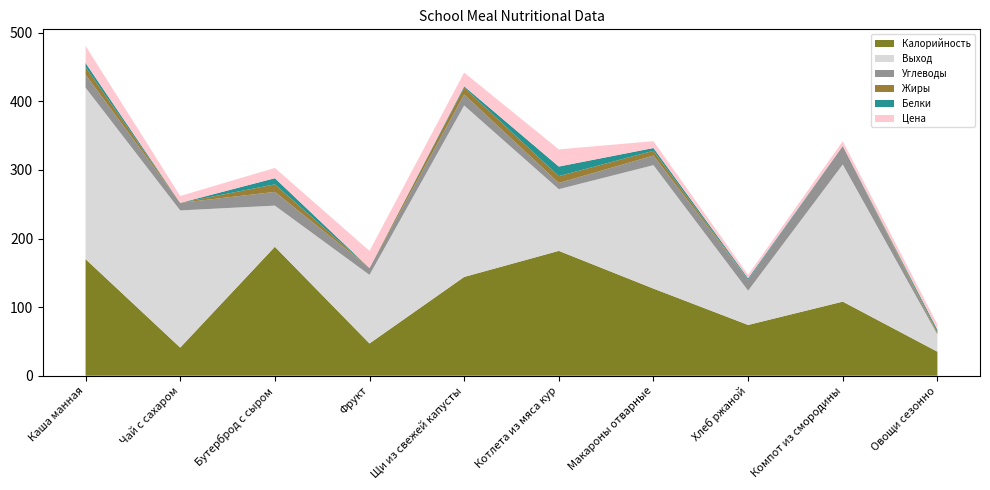

Reading right to left, extract all data points from this chart.

Калорийность: Овощи сезонно=35	Компот из смородины=108	Хлеб ржаной=74	Макароны отварные=127	Котлета из мяса кур=182	Щи из свежей капусты=144	Фрукт=47	Бутерброд с сыром=188	Чай с сахаром=41	Каша манная=170
Белки: Овощи сезонно=3	Компот из смородины=0	Хлеб ржаной=2	Макароны отварные=4	Котлета из мяса кур=14	Щи из свежей капусты=2	Фрукт=0	Бутерброд с сыром=9	Чай с сахаром=0	Каша манная=6
Жиры: Овощи сезонно=3	Компот из смородины=0	Хлеб ржаной=0	Макароны отварные=7	Котлета из мяса кур=10	Щи из свежей капусты=10	Фрукт=0	Бутерброд с сыром=11	Чай с сахаром=0	Каша манная=11
Углеводы: Овощи сезонно=1	Компот из смородины=27	Хлеб ржаной=16	Макароны отварные=14	Котлета из мяса кур=9	Щи из свежей капусты=16	Фрукт=10	Бутерброд с сыром=20	Чай с сахаром=11	Каша манная=19
Цена: Овощи сезонно=8	Компот из смородины=7	Хлеб ржаной=5	Макароны отварные=10	Котлета из мяса кур=25	Щи из свежей капусты=20	Фрукт=25	Бутерброд с сыром=15	Чай с сахаром=10	Каша манная=25
Выход: Овощи сезонно=25	Компот из смородины=200	Хлеб ржаной=50	Макароны отварные=180	Котлета из мяса кур=90	Щи из свежей капусты=250	Фрукт=100	Бутерброд с сыром=60	Чай с сахаром=200	Каша манная=250